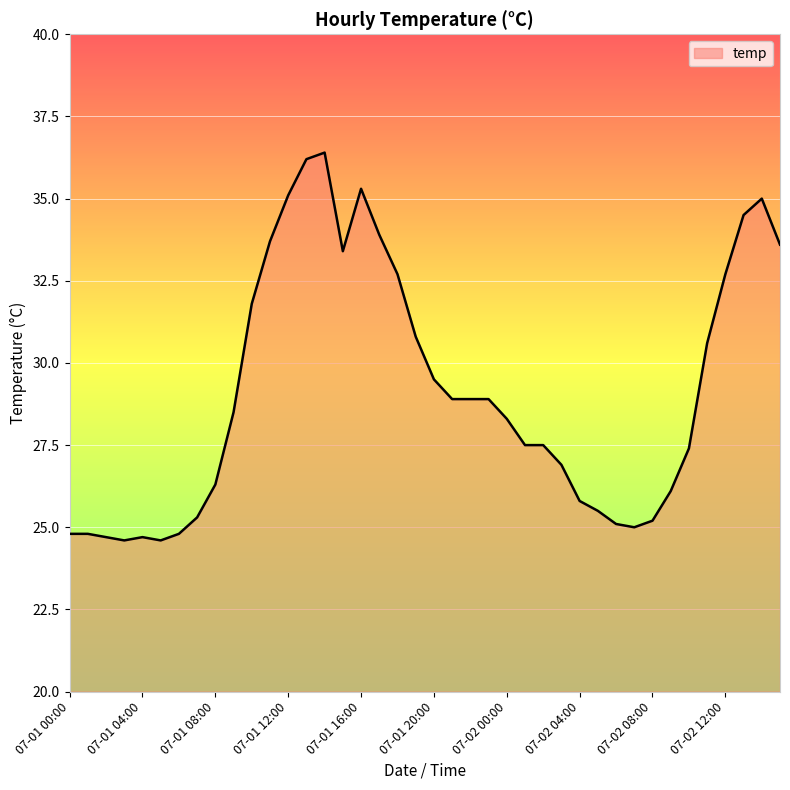

What is the minimum value shown in the chart?

24.6